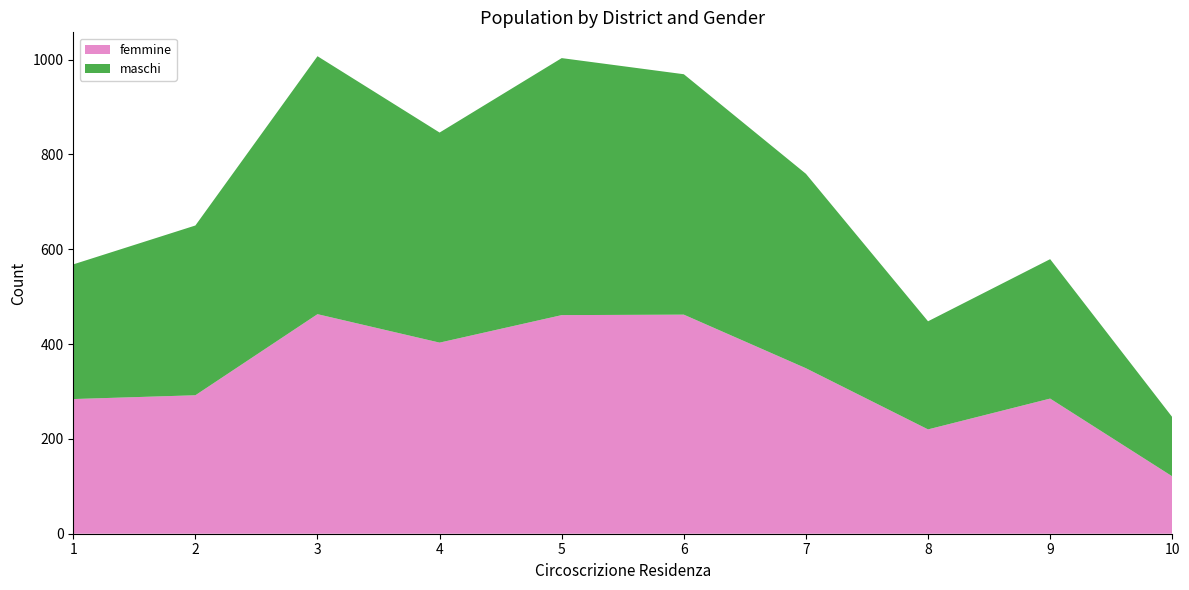

Reading left to right, extract all data points from this chart.

femmine: 1=284	2=292	3=463	4=403	5=461	6=462	7=349	8=220	9=285	10=121
maschi: 1=284	2=358	3=544	4=443	5=542	6=507	7=410	8=228	9=294	10=125